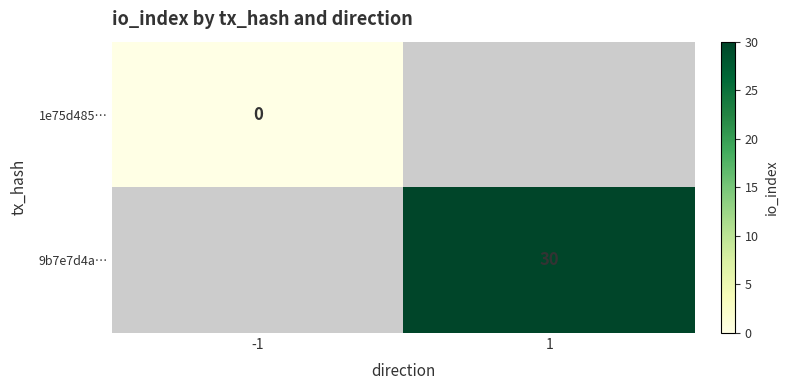

Rank the categories by 9b7e7d4a… value from highest to lowest.

-1, 1